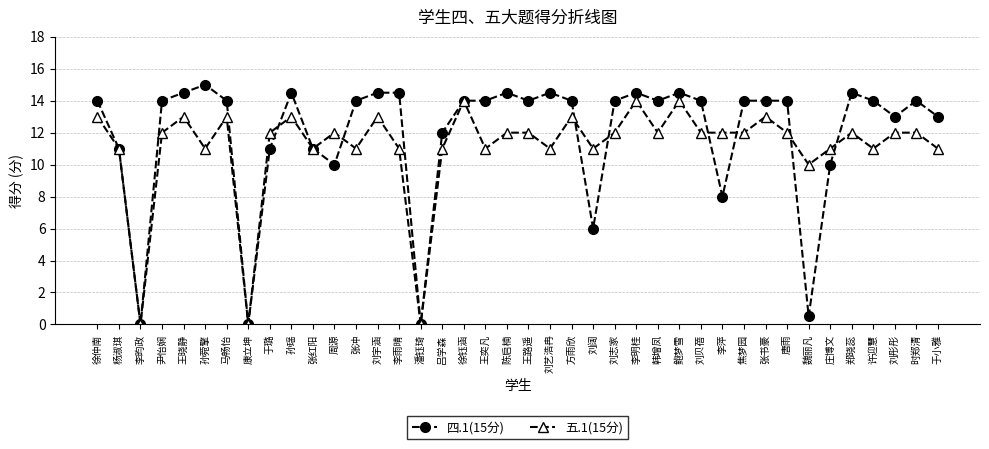

True or false: 四.1(15分) has more than 1 interior local peaks.

True